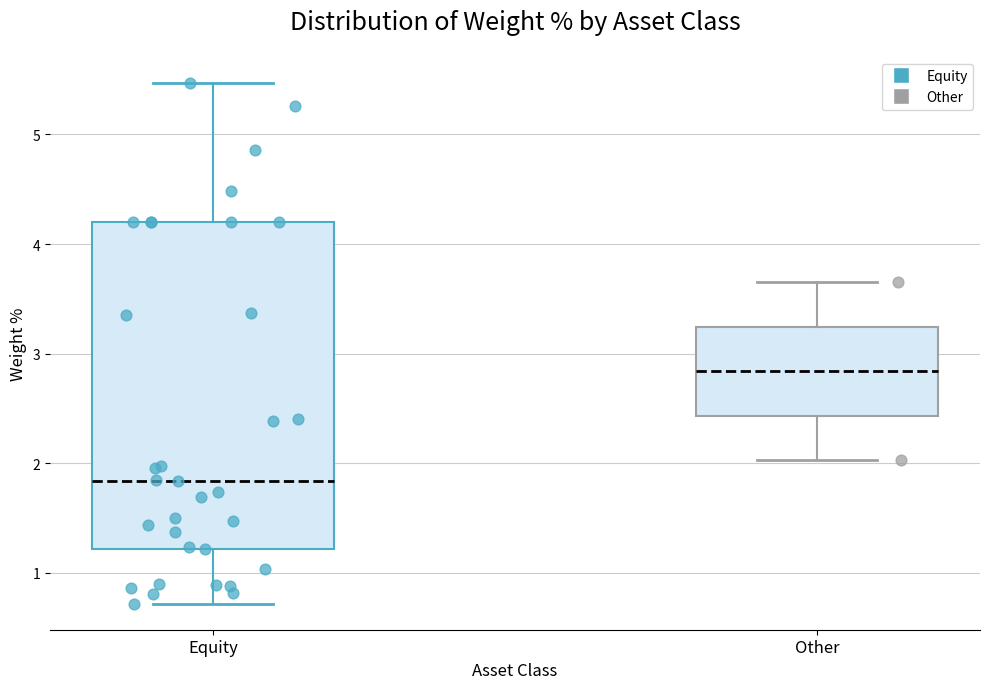

Reading left to right, read every box against the y-axis: the position of its median line, the range the box covers, and the ends of its whiskers. The values are not printed on the chart, so give them approximately, as read against the axis.

Equity: median 1.8, box 1.2 to 4.2, whiskers 0.7 to 5.5
Other: median 2.8, box 2.4 to 3.2, whiskers 2.0 to 3.7